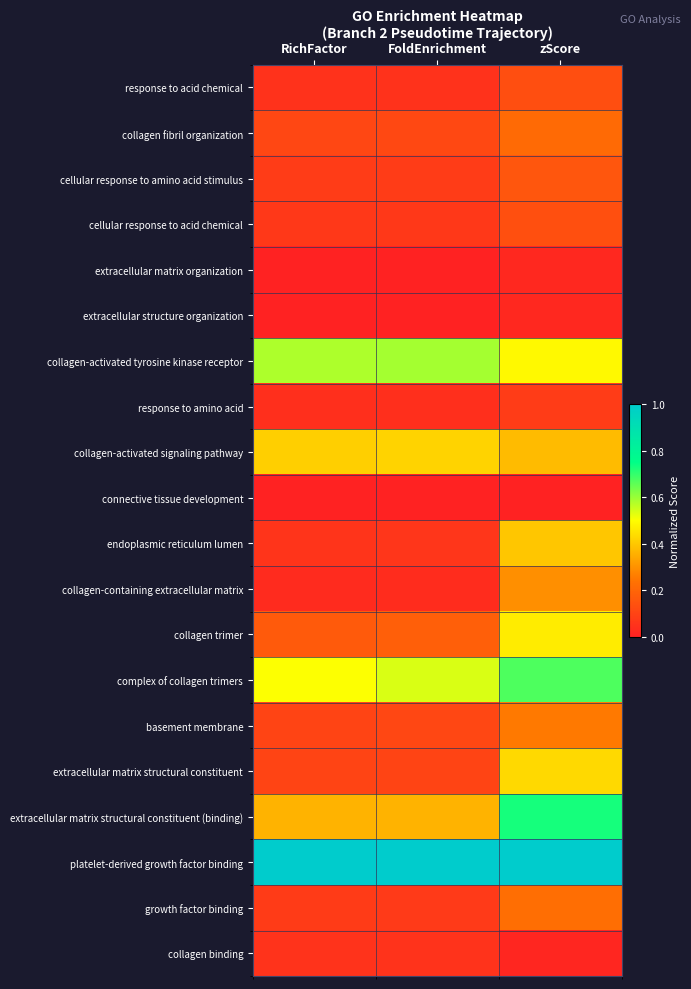

Rank the series at FoldEnrichment from highest to lowest value.

platelet-derived growth factor binding, collagen-activated tyrosine kinase receptor, complex of collagen trimers, collagen-activated signaling pathway, extracellular matrix structural constituent (binding), collagen trimer, collagen fibril organization, basement membrane, extracellular matrix structural constituent, cellular response to amino acid stimulus, growth factor binding, cellular response to acid chemical, endoplasmic reticulum lumen, collagen binding, response to acid chemical, response to amino acid, collagen-containing extracellular matrix, connective tissue development, extracellular matrix organization, extracellular structure organization